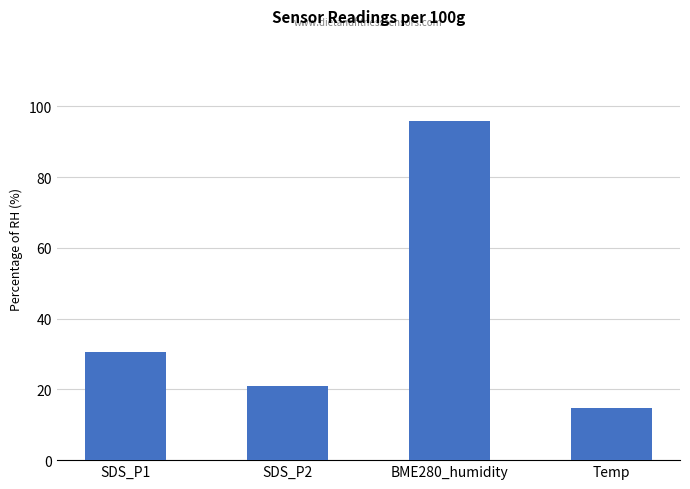

At which label does the data first exceed 30?

SDS_P1